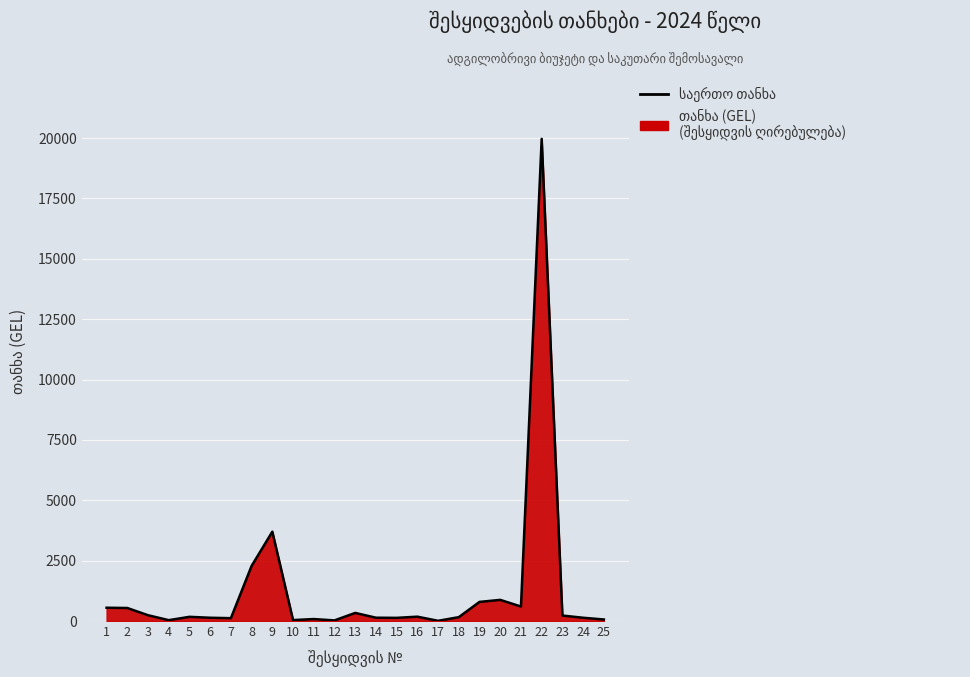

How many distinct data groups are displayed?

1